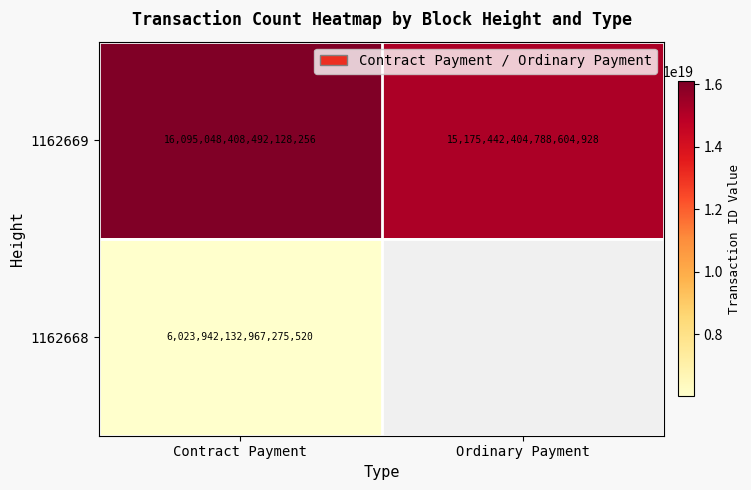

Rank the categories by 1162669 value from lowest to highest.

Ordinary Payment, Contract Payment